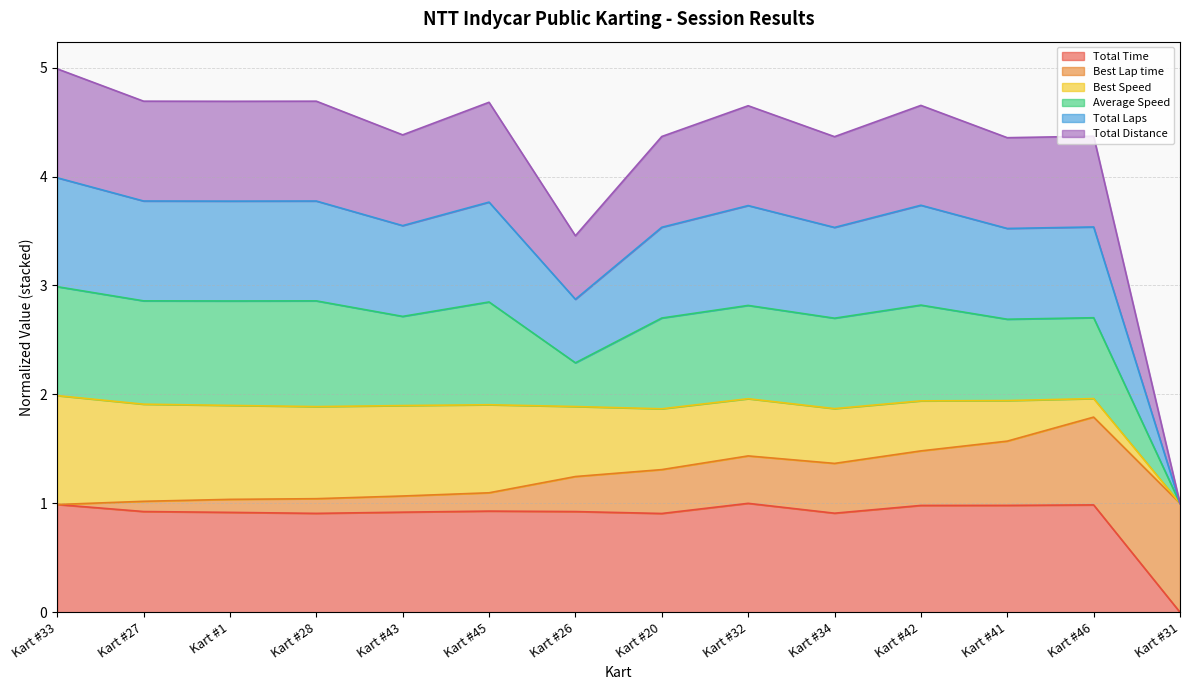

What position from the left is Kart #34?

10